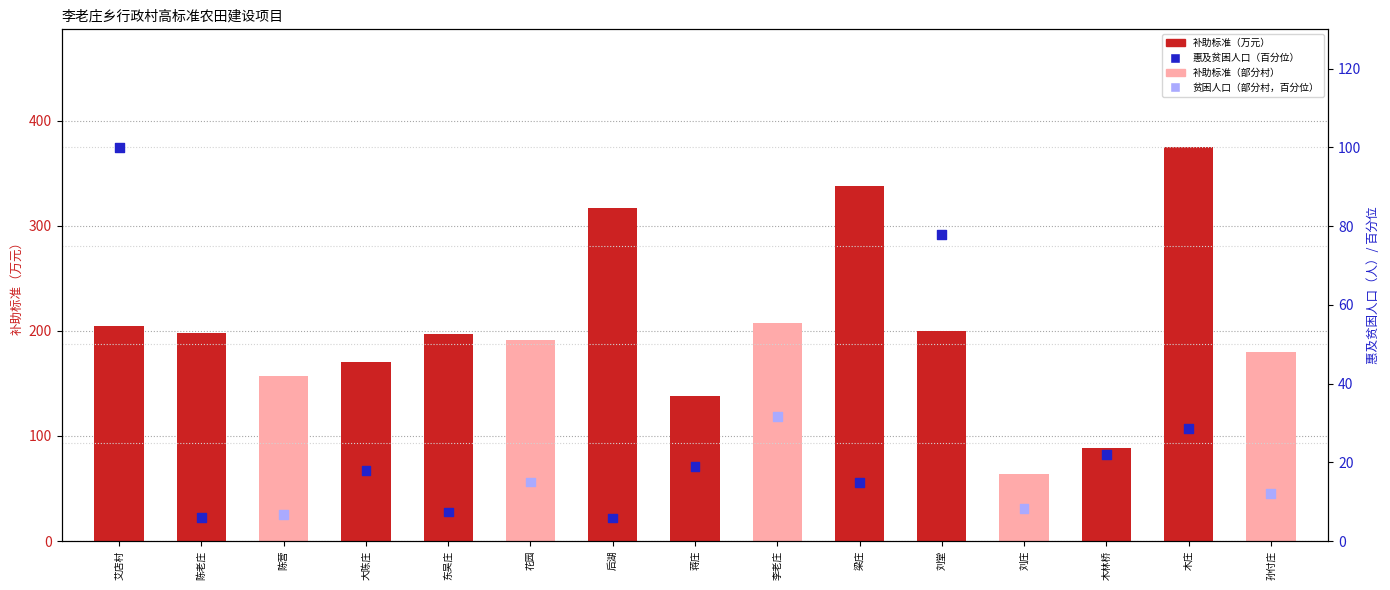

Which series contains the lowest Y value?

惠及贫困人口（百分位）